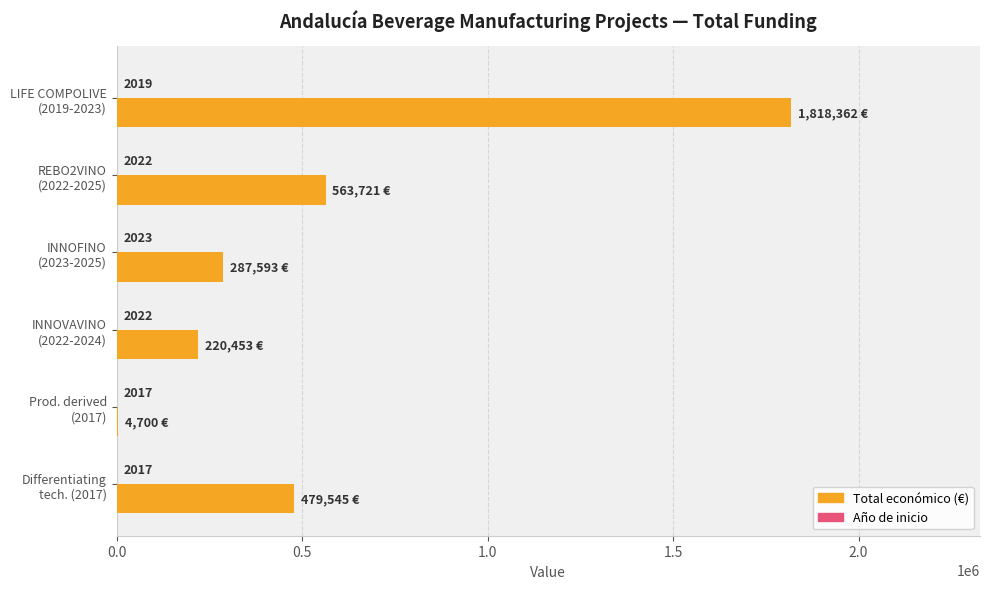

What is the maximum value shown in the chart?

1818362